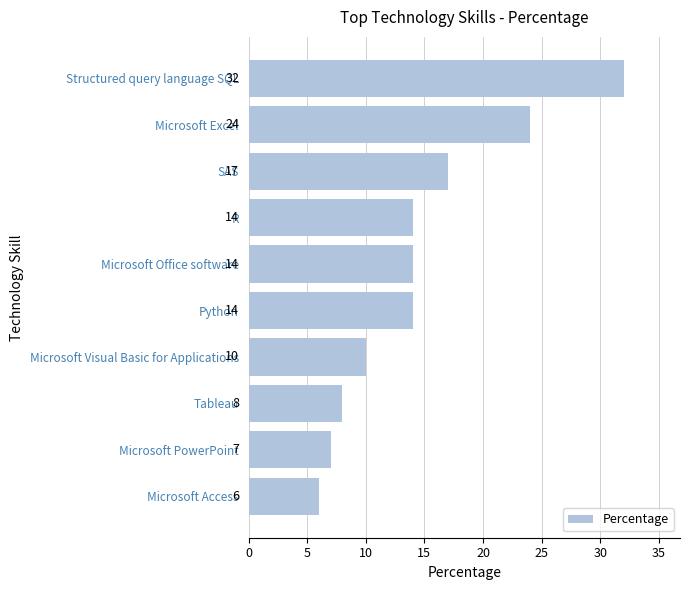

Between R and Structured query language SQL, which is larger?

Structured query language SQL